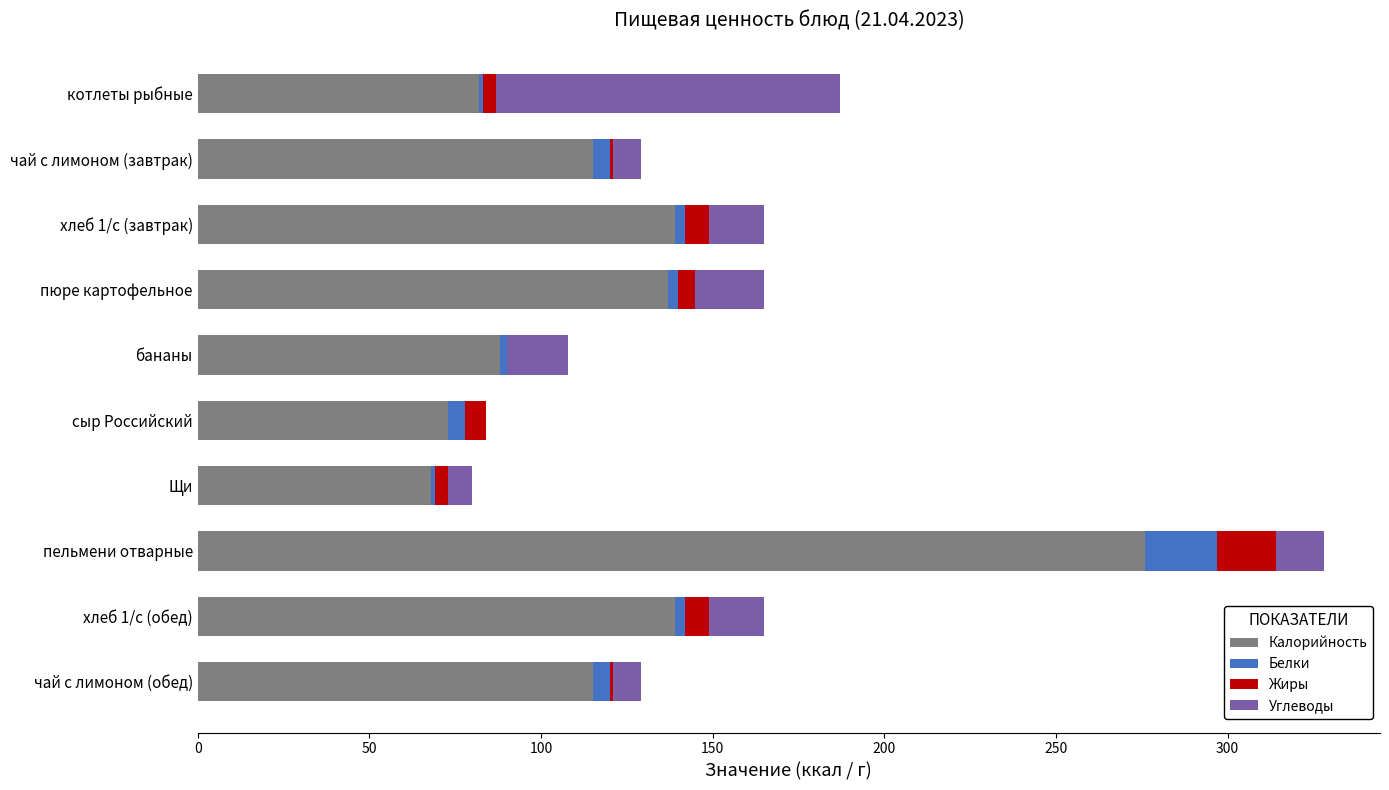

What is the maximum value for Калорийность?

276